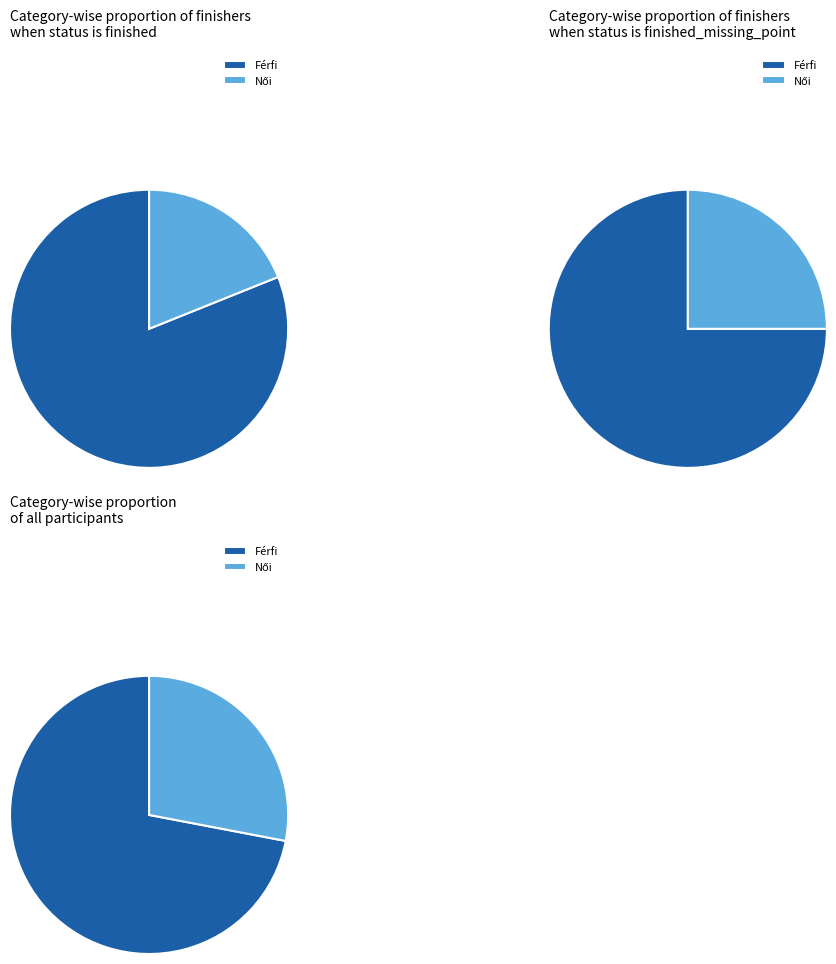

How many slices are in this pie chart?

2